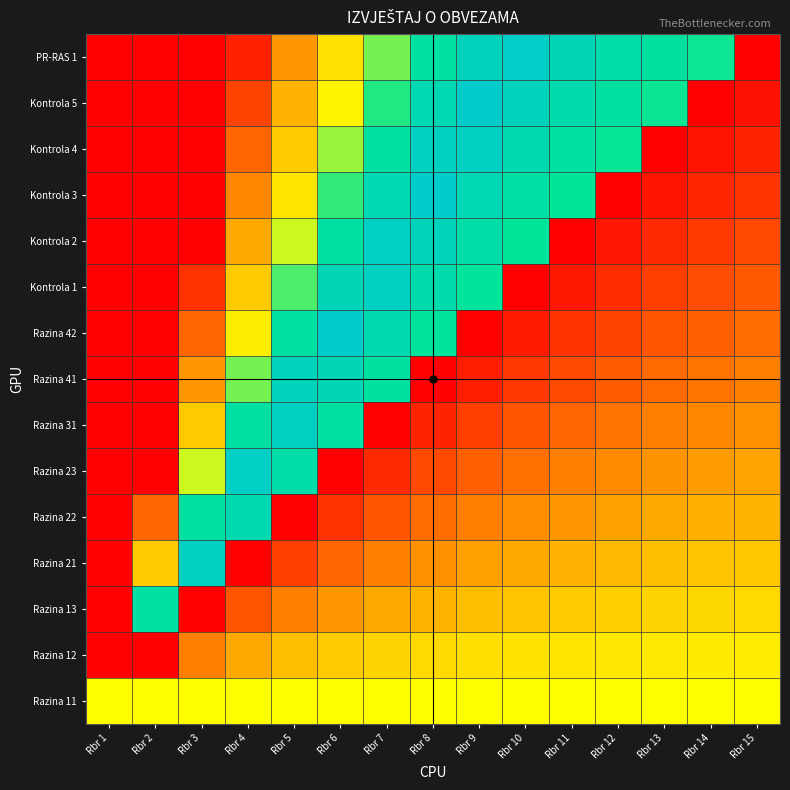

Which category has the highest value across all series?

Rbr 6